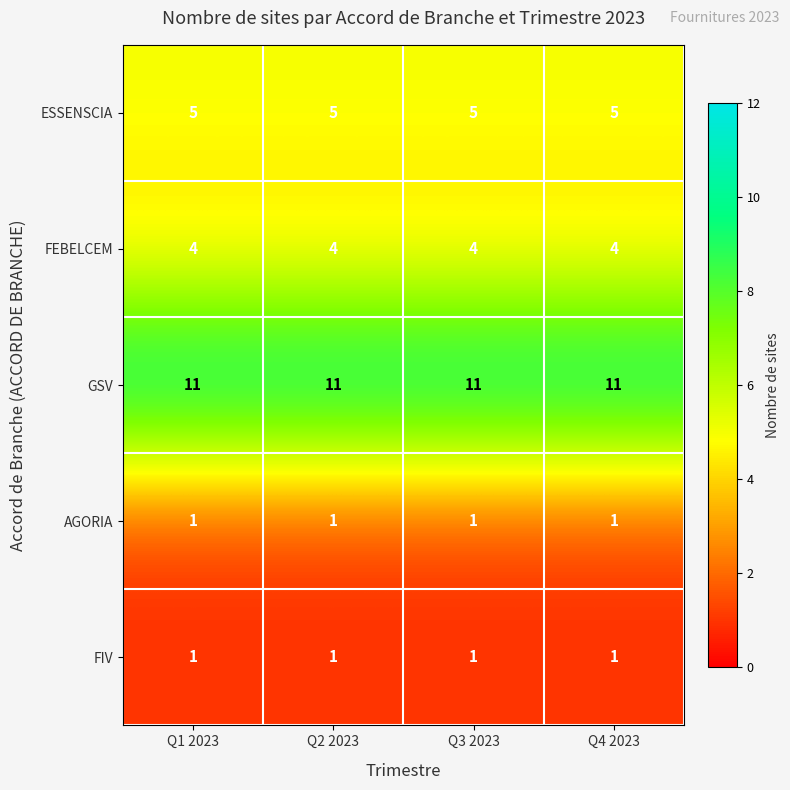

What is the greatest value displayed?

11